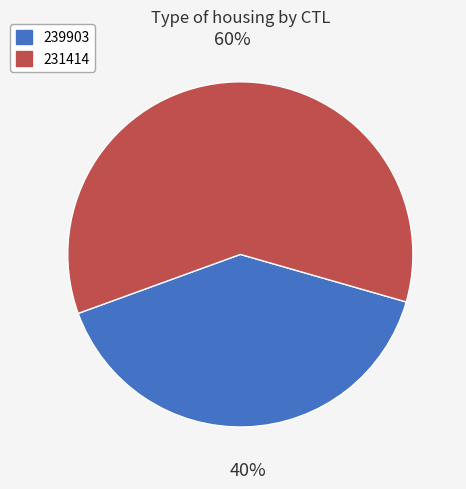

Which slice is the largest?

231414